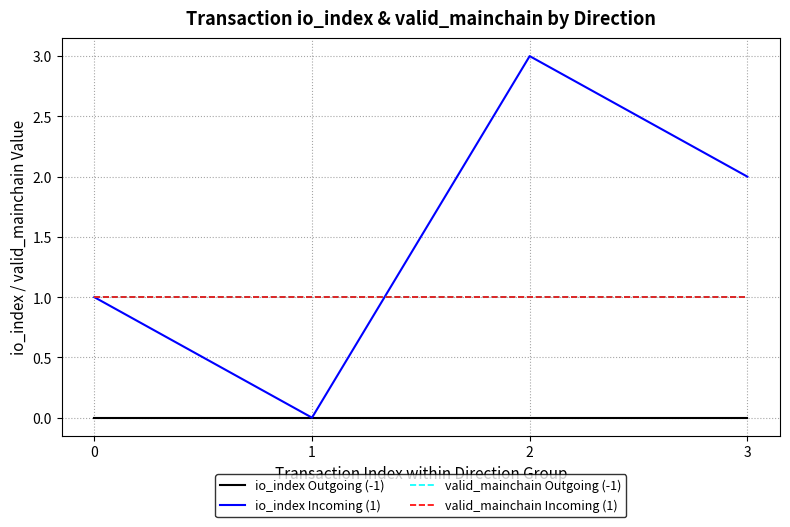

In io_index Incoming (1), how many points are higher than both neighbors (excluding endpoints)?

1